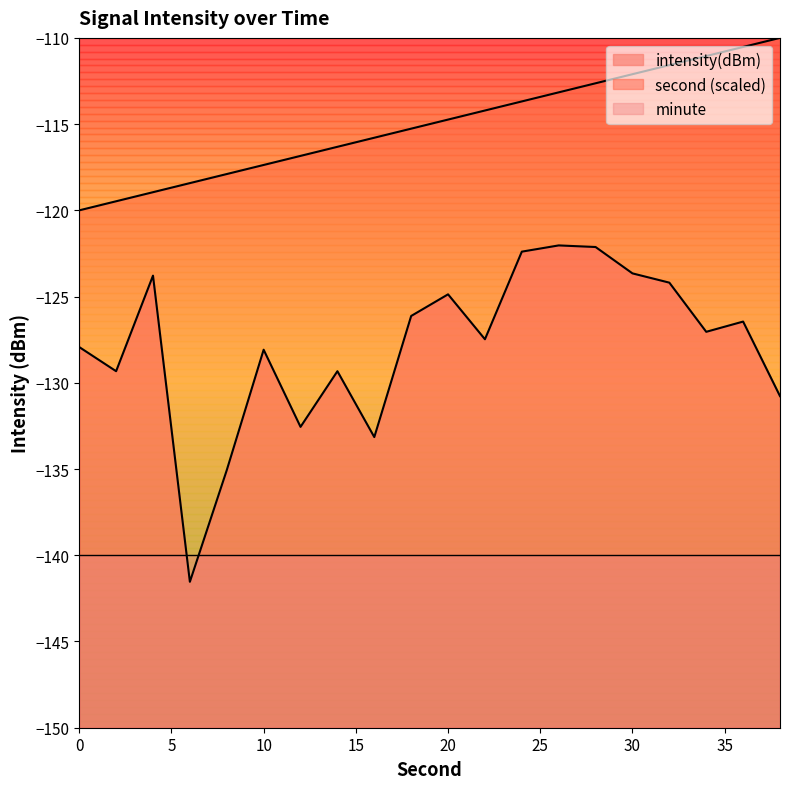

What is the average value of the second series?

-115.0